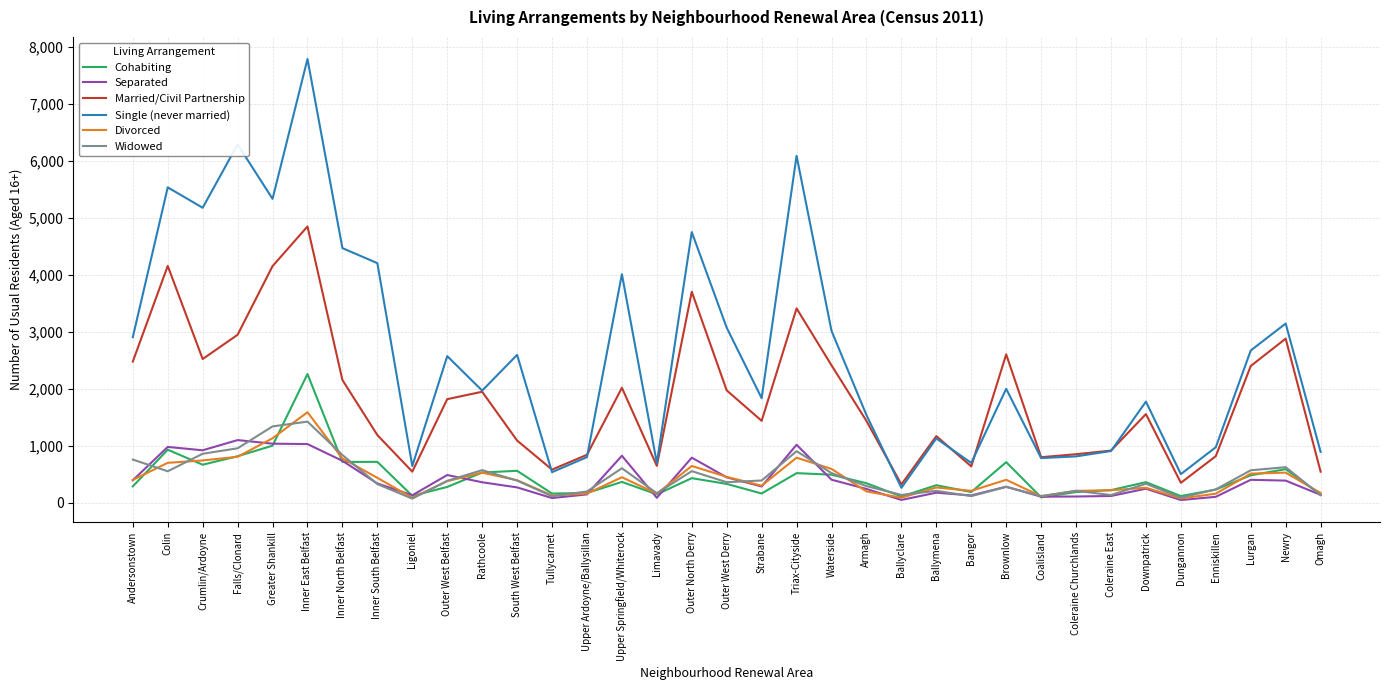

Where is Widowed nearest to the value 744?

Andersonstown